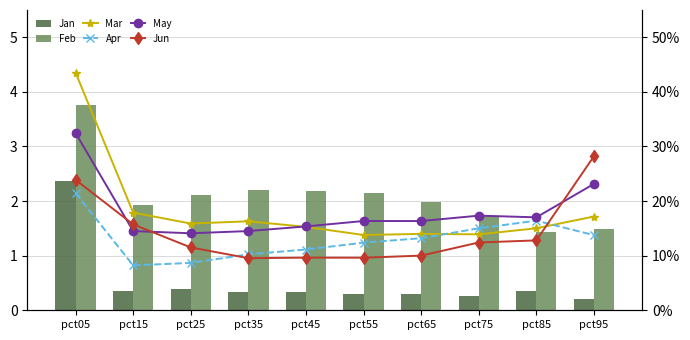

Are the bars grouped side by side (vs. stacked)?

Yes